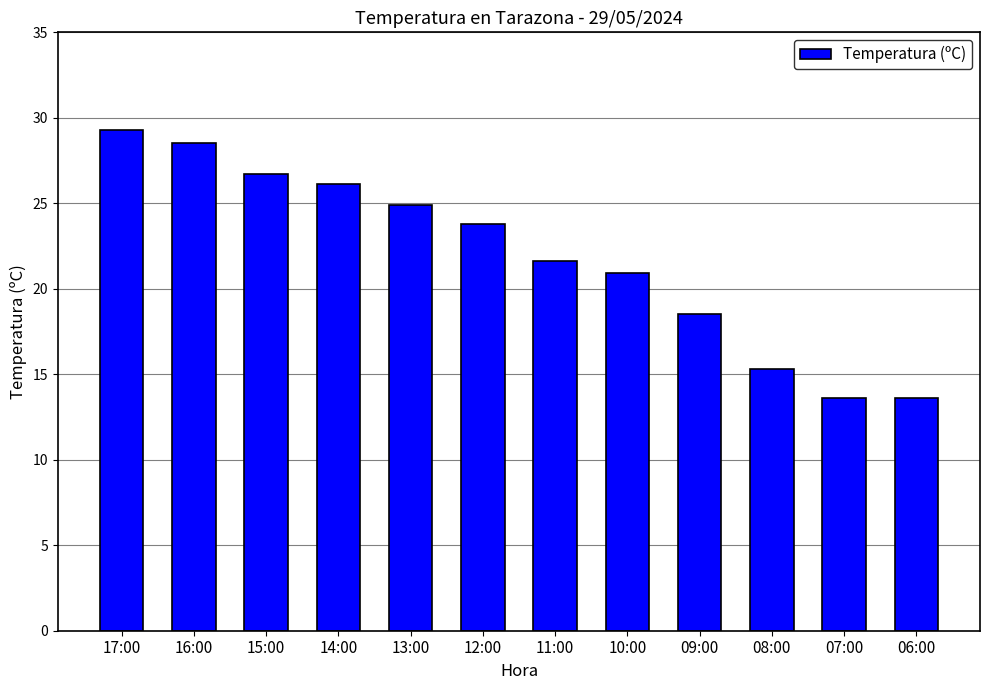

Is it true that the value at 17:00 is 29.3?

True